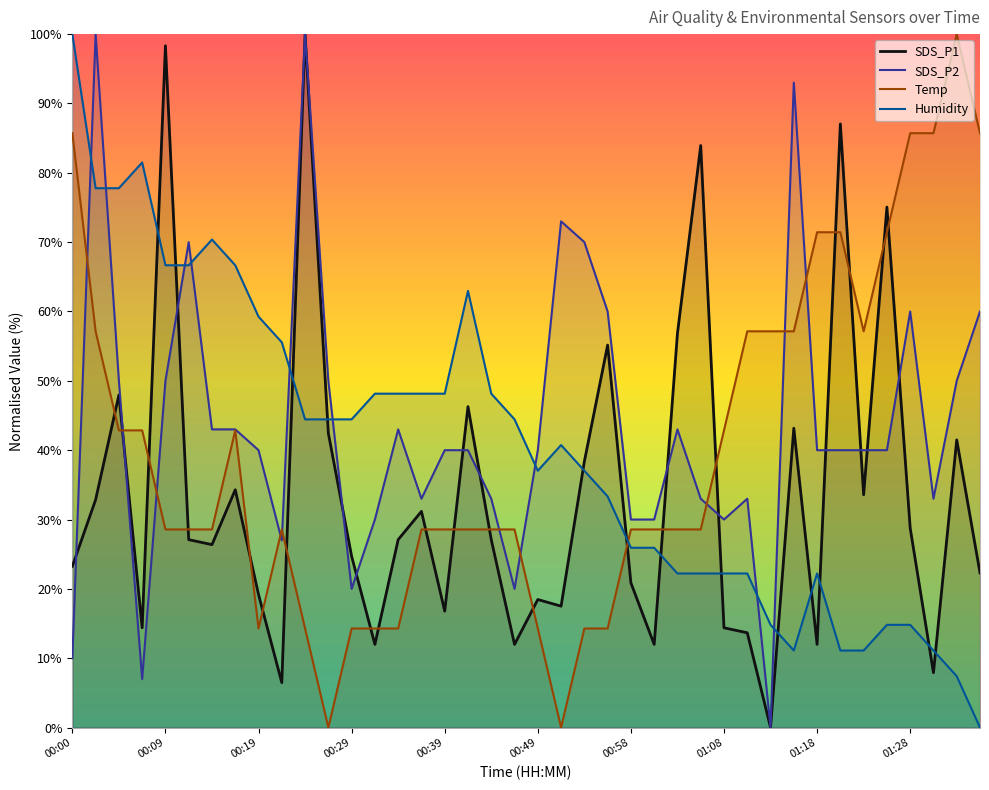

Which series changed the most between 00:58 and 01:03?

SDS_P1